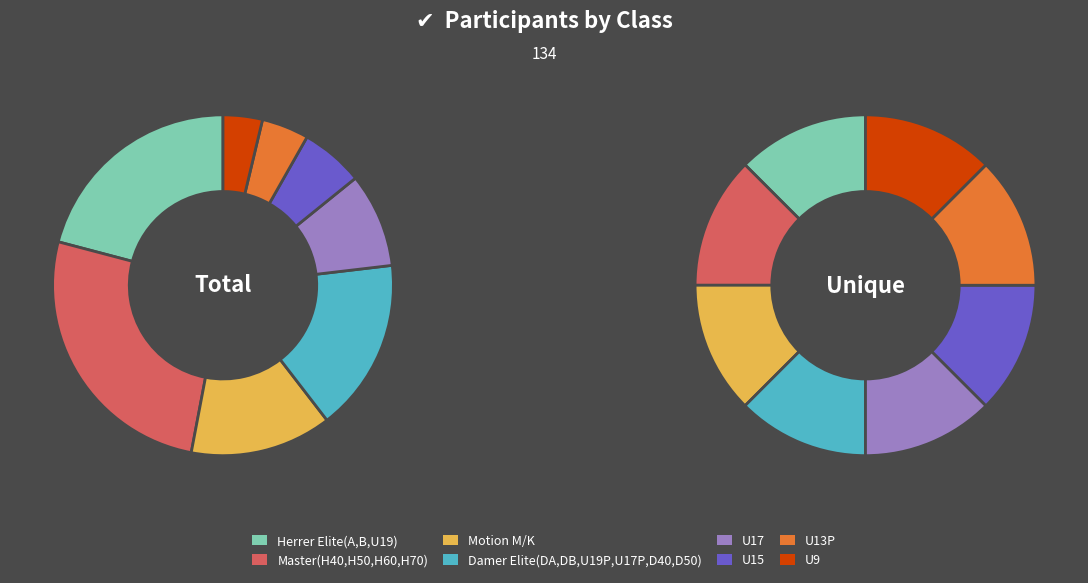

How many slices are in this pie chart?

8